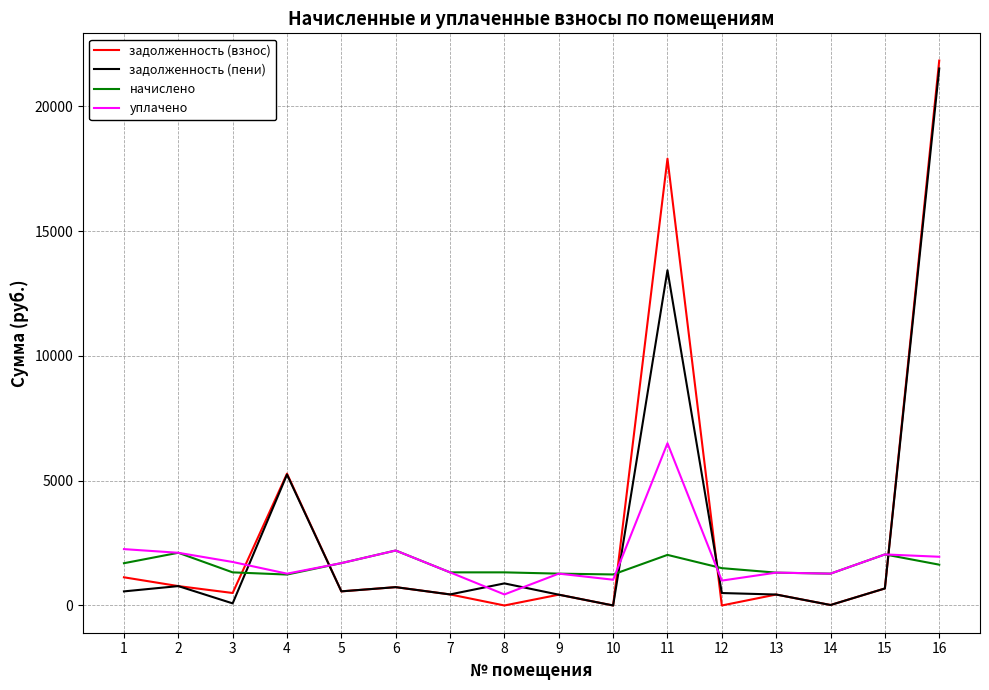

Is the value of задолженность (взнос) at 11 greater than the value of задолженность (пени) at 14?

Yes